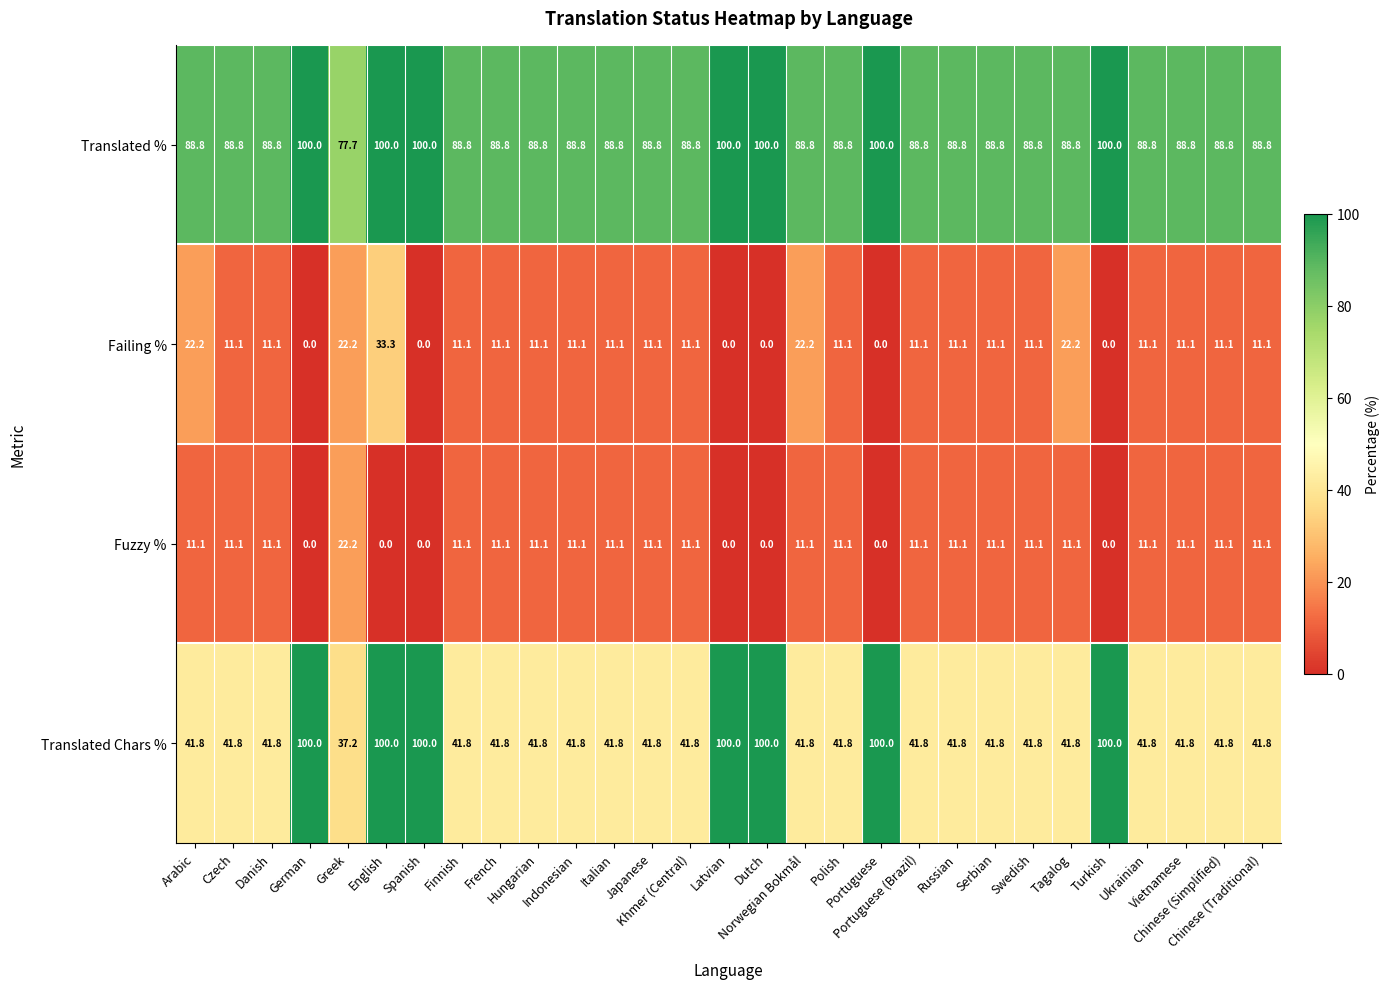

Which series has the largest total across all categories?

Translated %